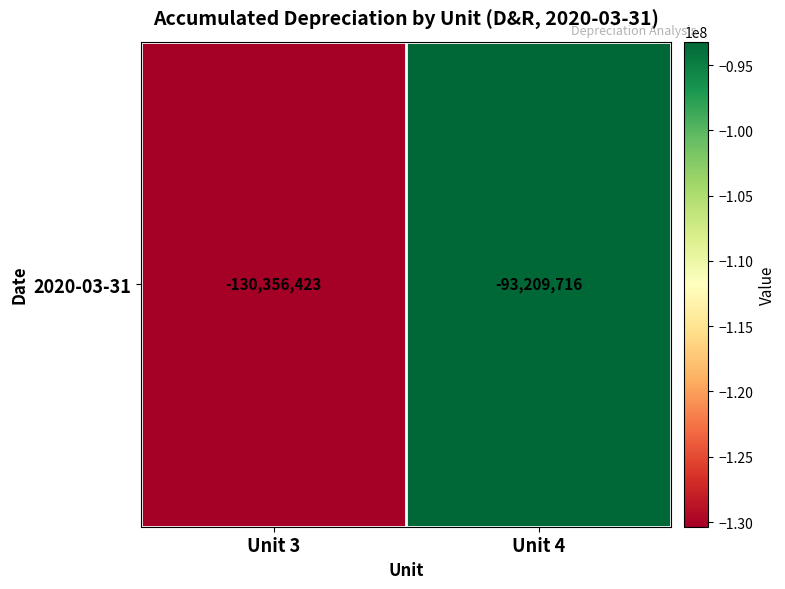

Reading left to right, transcribe all the data shown in this chart.

Unit 3=-130356423.0	Unit 4=-93209715.6